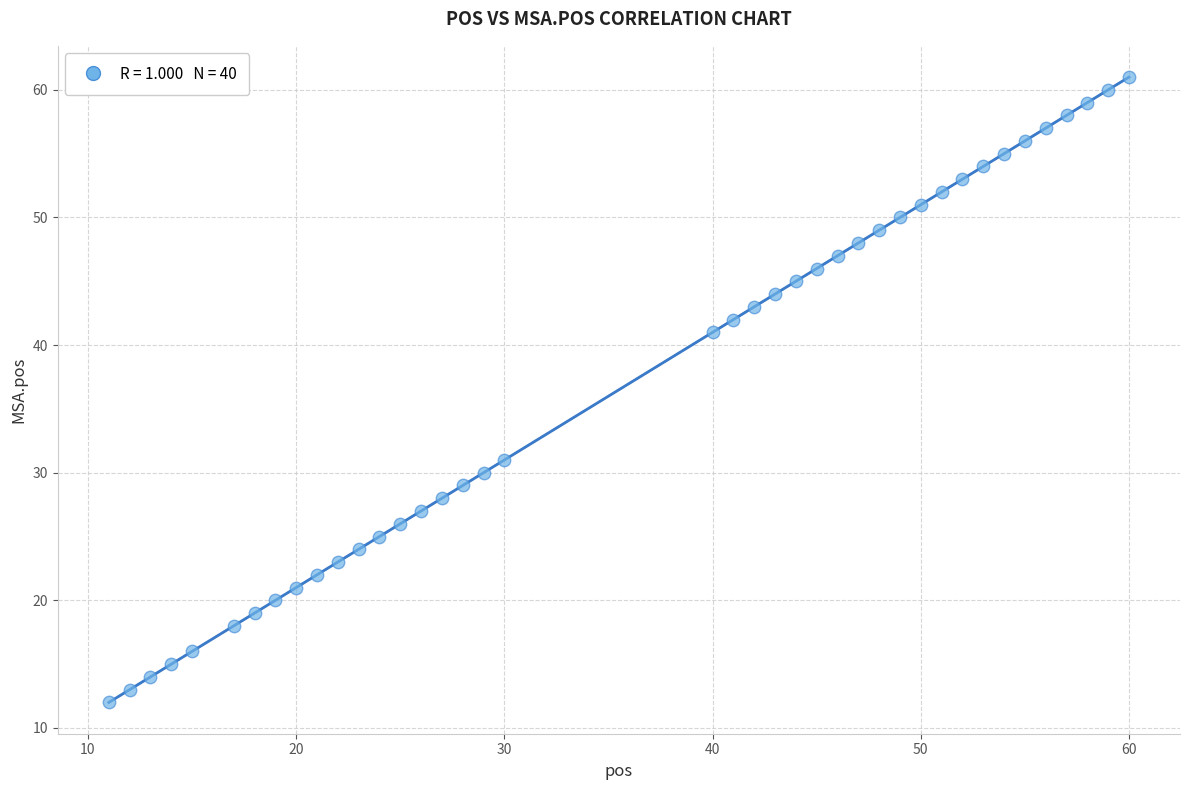

What is the range of Y values (max minus min)?

49